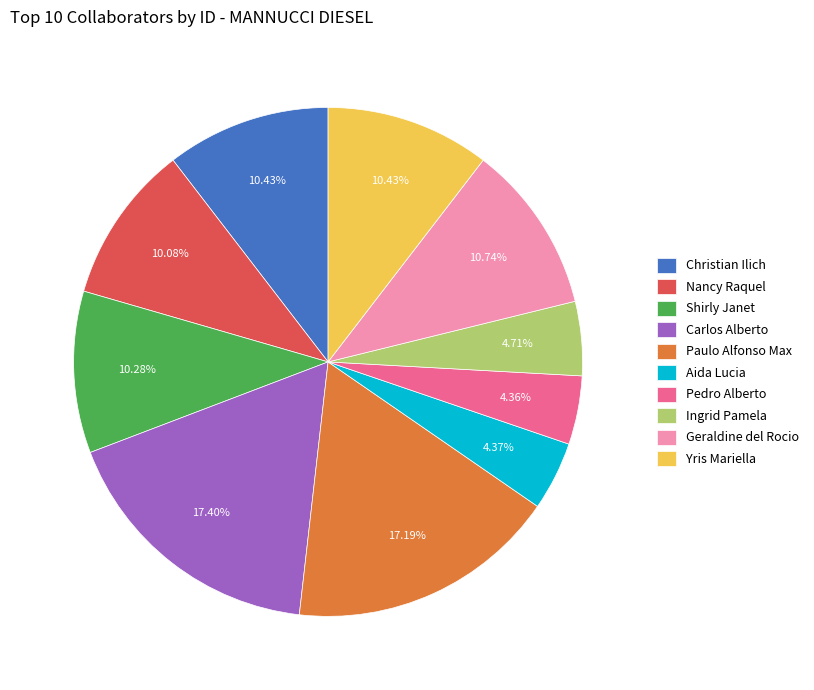

Is Paulo Alfonso Max the majority of the pie?

No